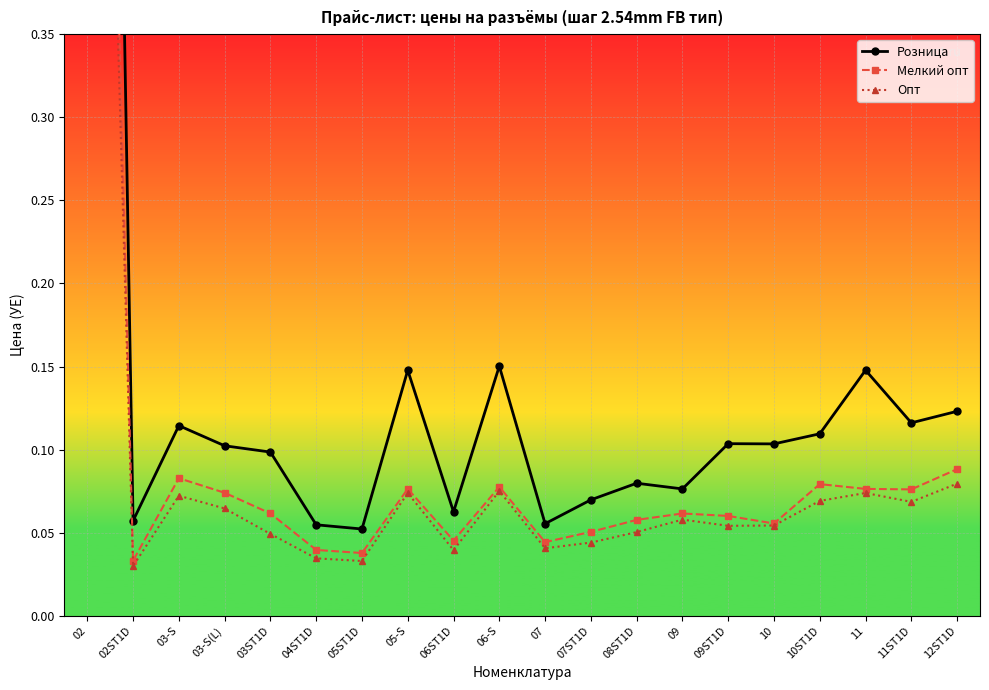

Is it true that Опт equals 0.1 at 09?

False